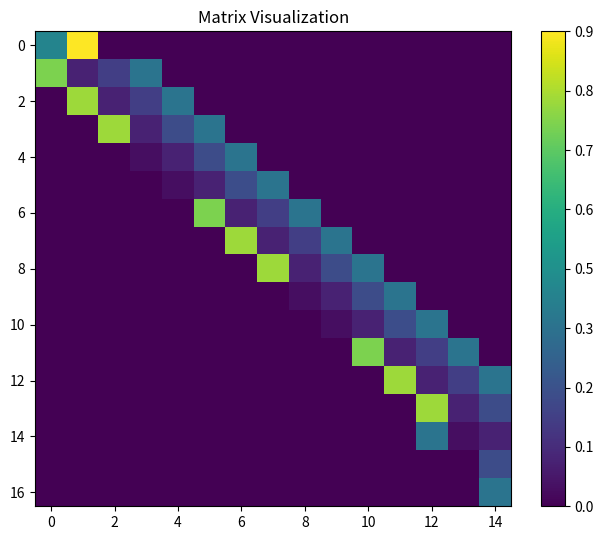

At how many categories does at least one series exceed 0?

15